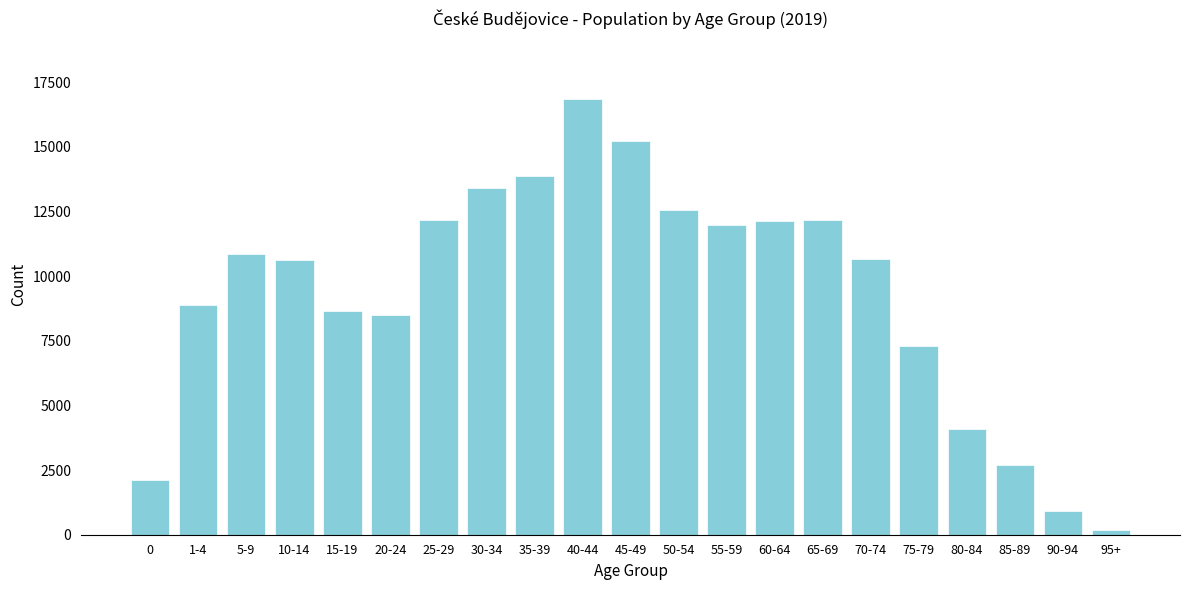

The value at 40-44 is 3389. True or false?

False